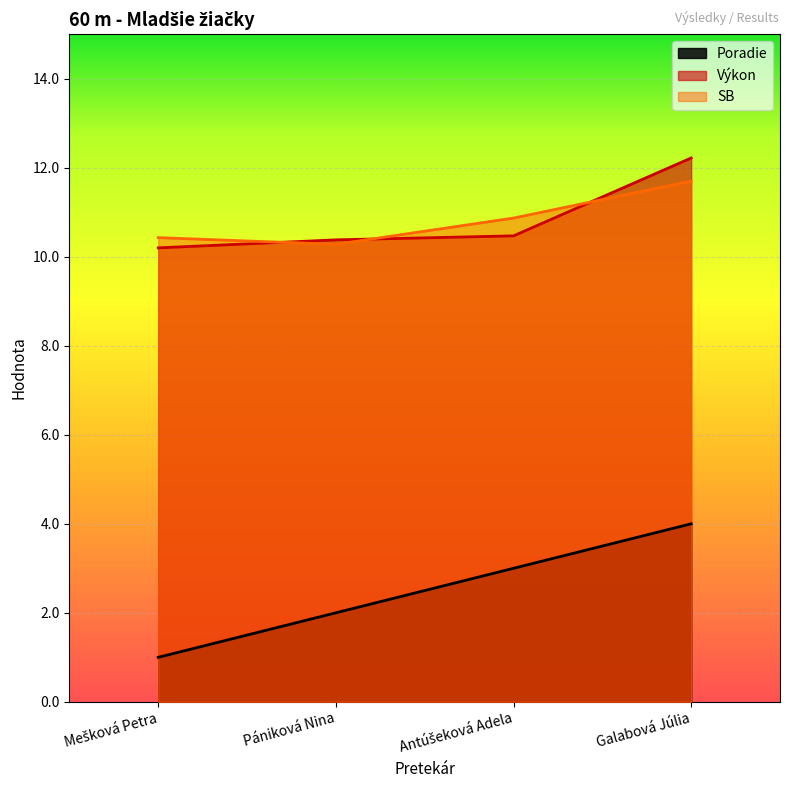

Which category has the highest value across all series?

Galabová Júlia